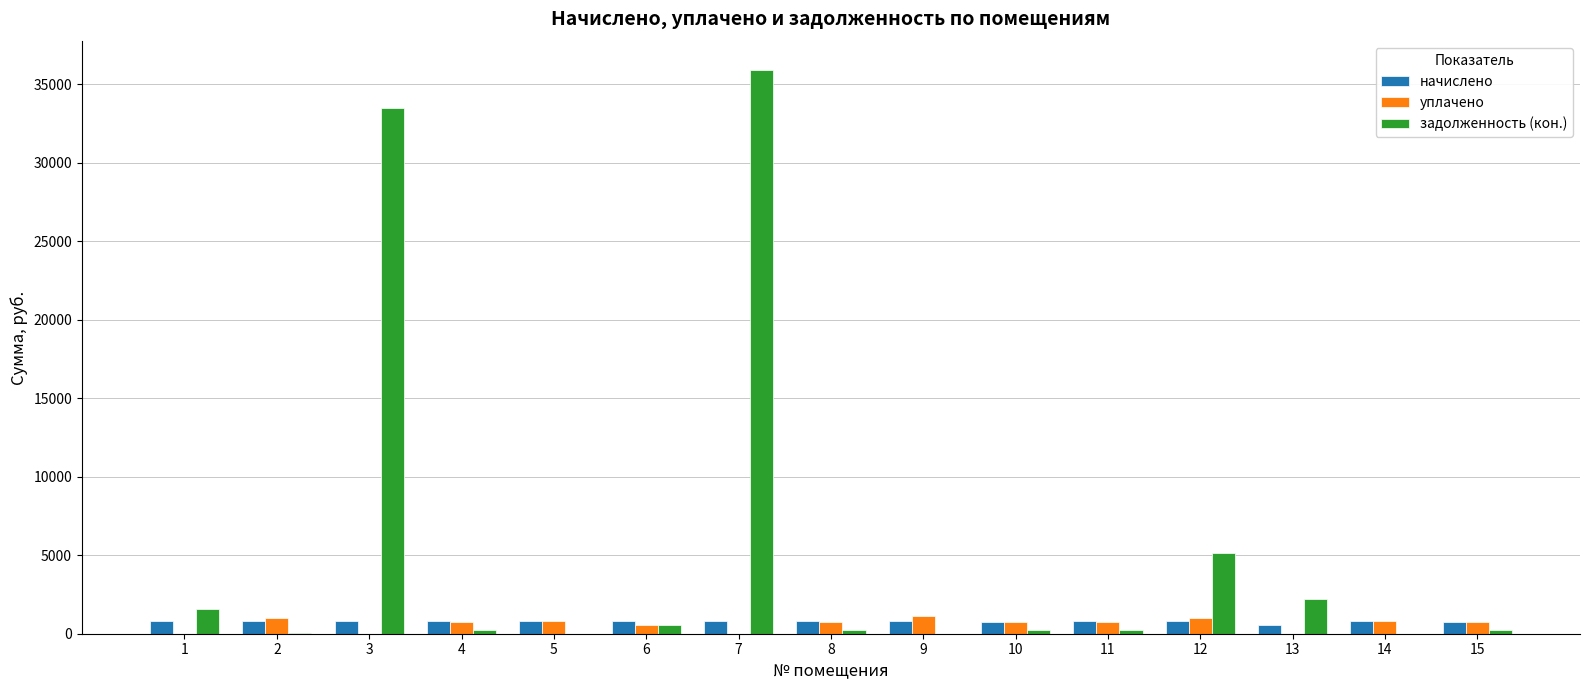

What is the greatest value displayed?

35930.0